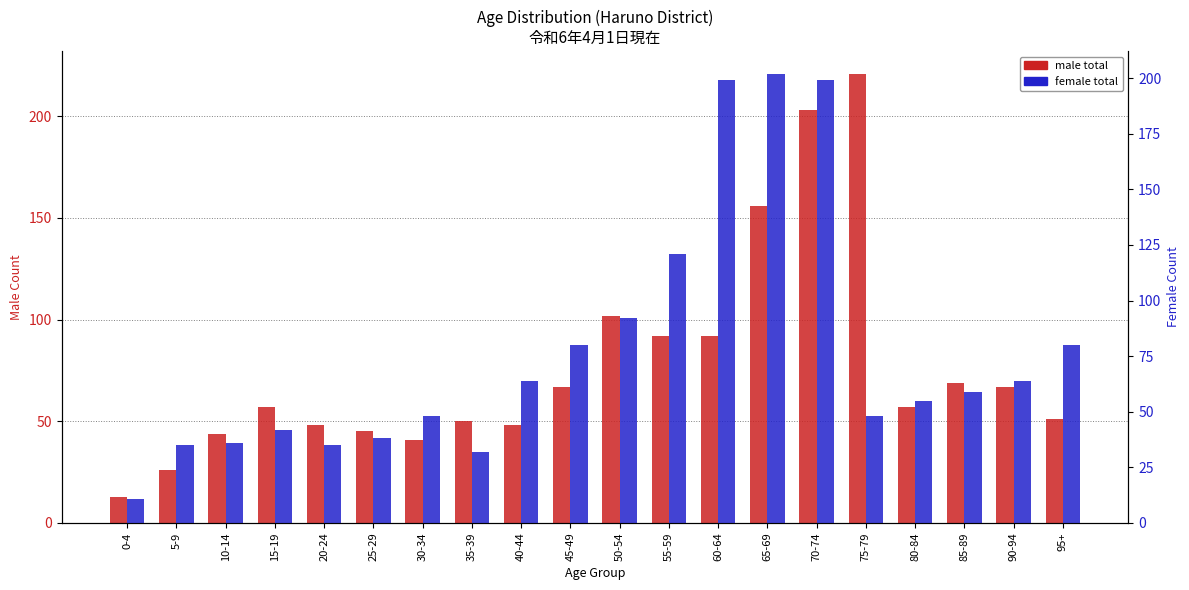

Reading left to right, list all the values displayed in this chart.

male total: 13	26	44	57	48	45	41	50	48	67	102	92	92	156	203	221	57	69	67	51
female total: 11	35	36	42	35	38	48	32	64	80	92	121	199	202	199	48	55	59	64	80